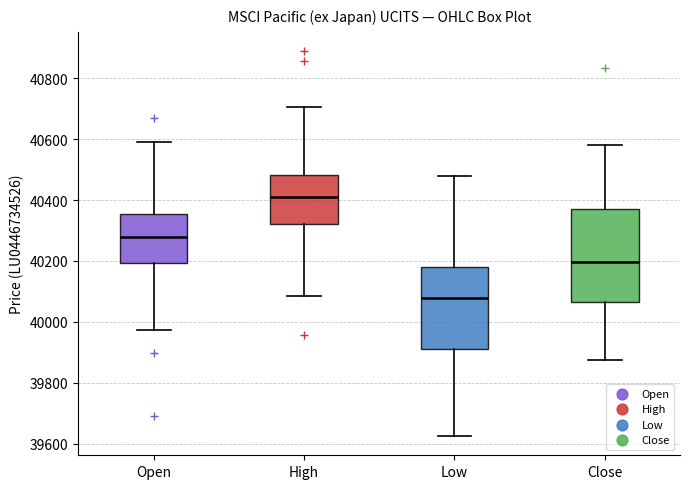

Reading left to right, transcribe this box plot: for each box, give where its median line is, the range the box spans, and where its two whiskers end, as read against the y-axis. The values are not printed on the chart, so give them approximately, as read against the axis.

Open: median 40280, box 40200 to 40360, whiskers 39980 to 40600
High: median 40420, box 40320 to 40480, whiskers 40080 to 40700
Low: median 40080, box 39920 to 40180, whiskers 39620 to 40480
Close: median 40200, box 40060 to 40380, whiskers 39880 to 40580